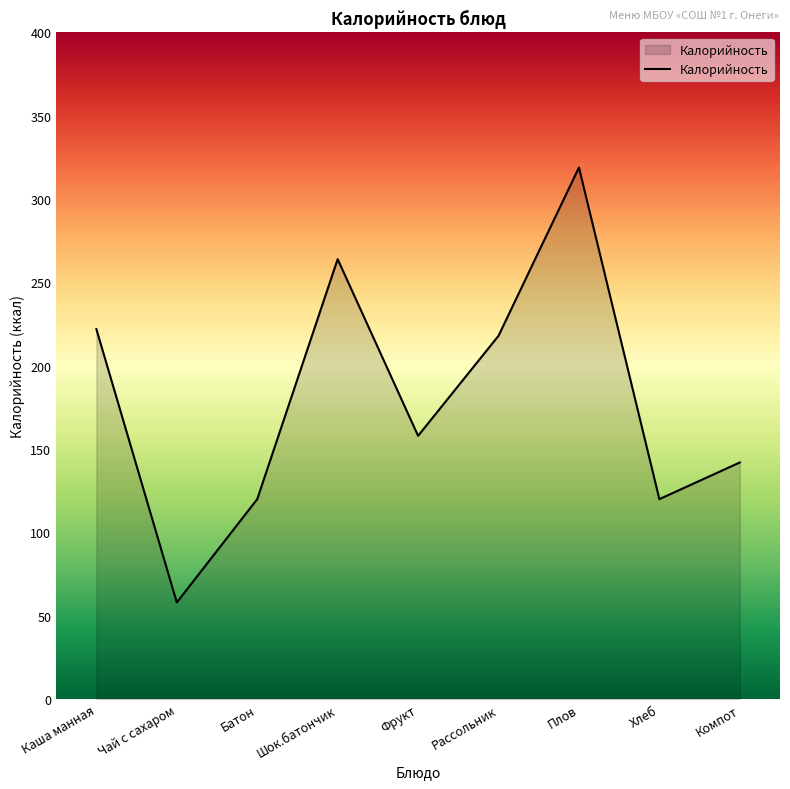

The value at Каша манная is 59. True or false?

False